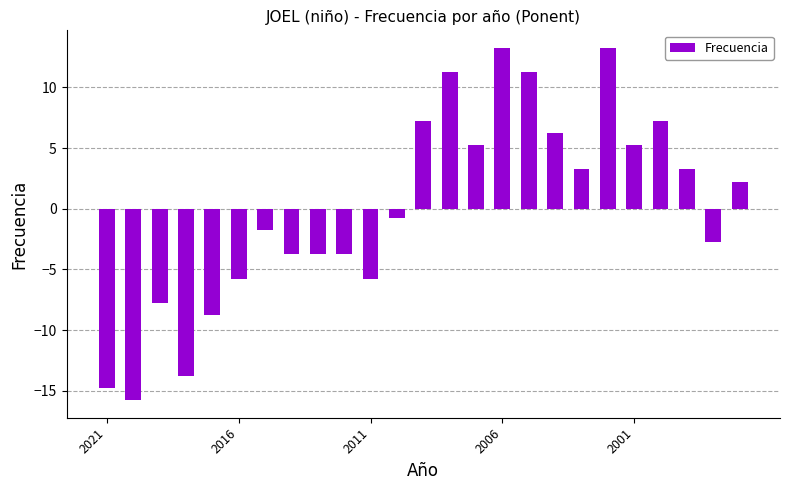

What is the smallest value displayed?

-15.8